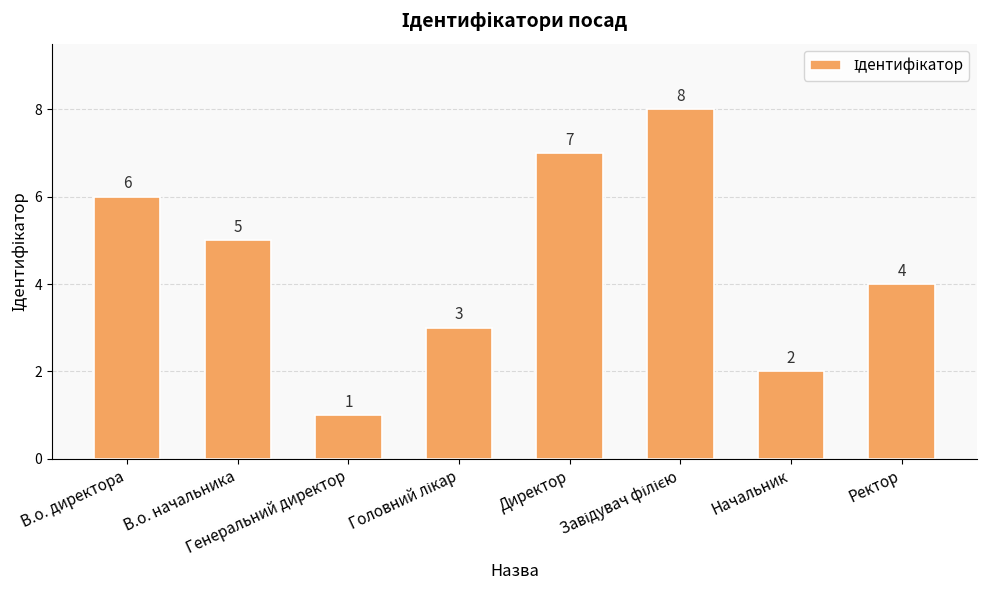

Approximately how many times larger is the value at Генеральний директор compared to Начальник?

0.5